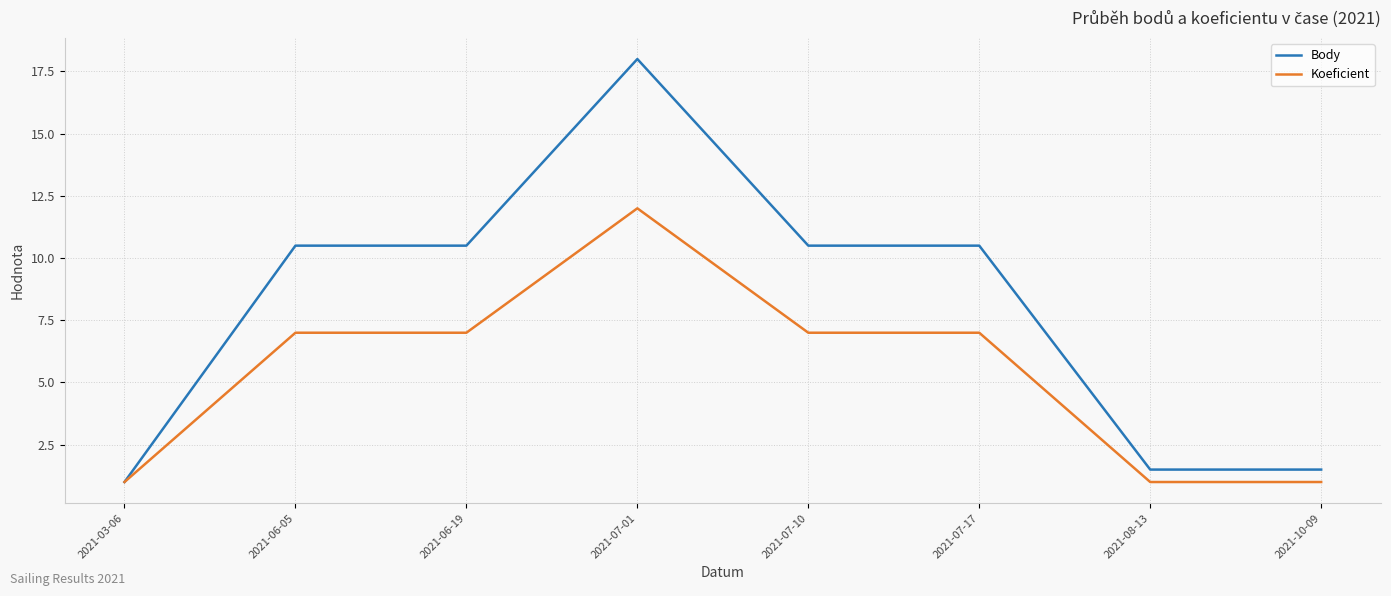

Reading left to right, extract all data points from this chart.

Body: 1.0	10.5	10.5	18.0	10.5	10.5	1.5	1.5
Koeficient: 1.0	7.0	7.0	12.0	7.0	7.0	1.0	1.0